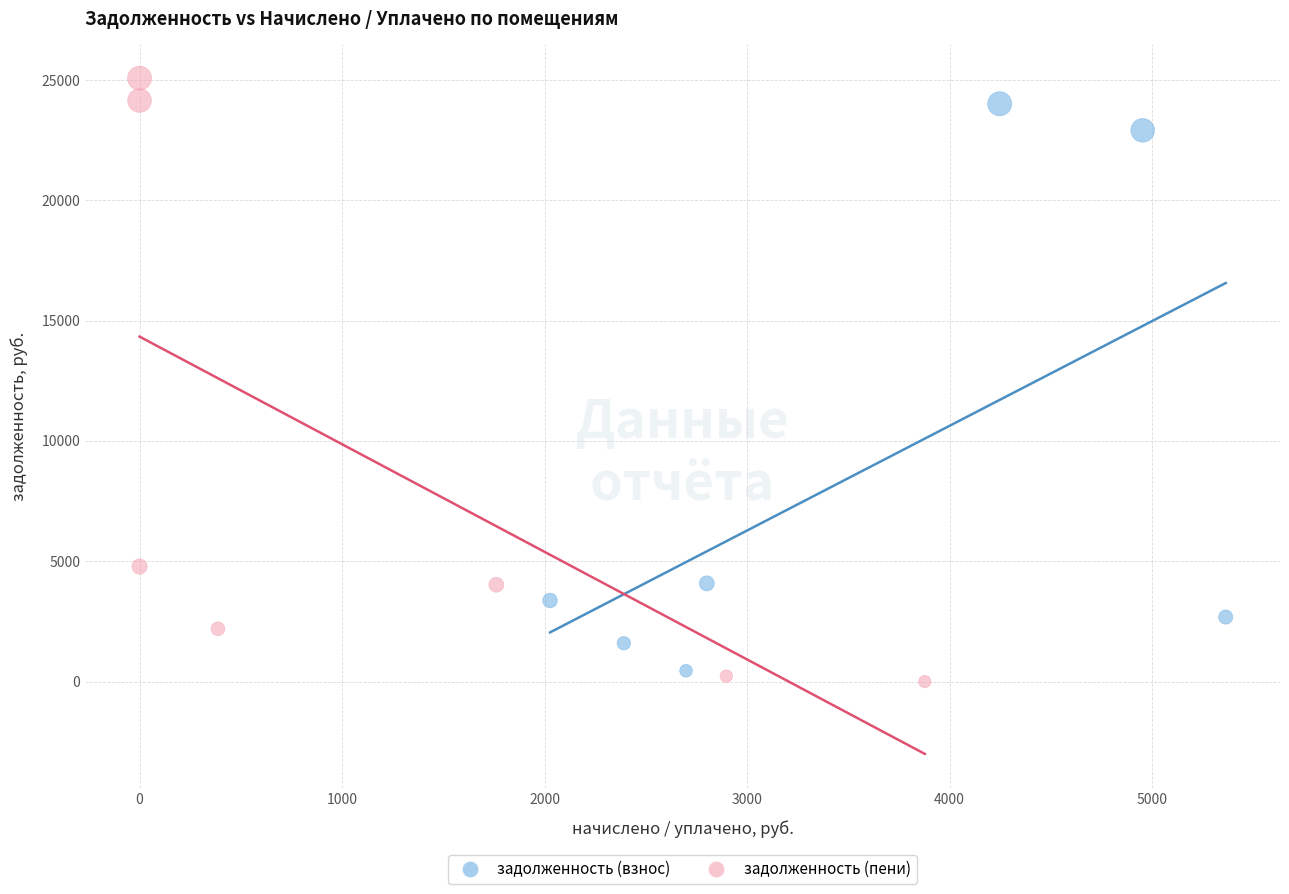

What are all the series names shown in the legend?

задолженность (взнос), задолженность (пени)